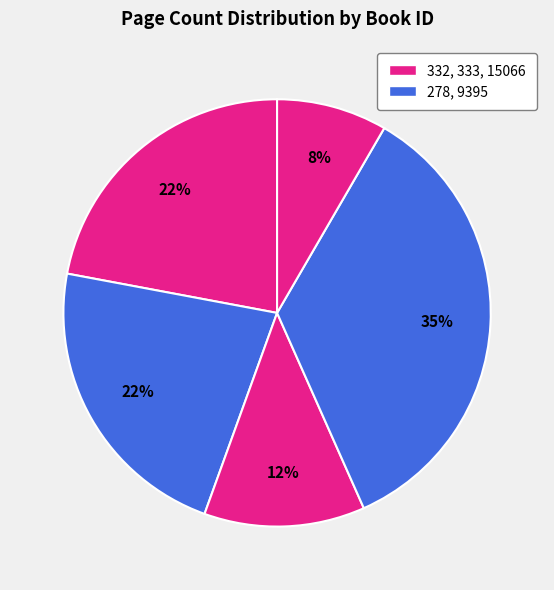

How many segments does this pie chart have?

5